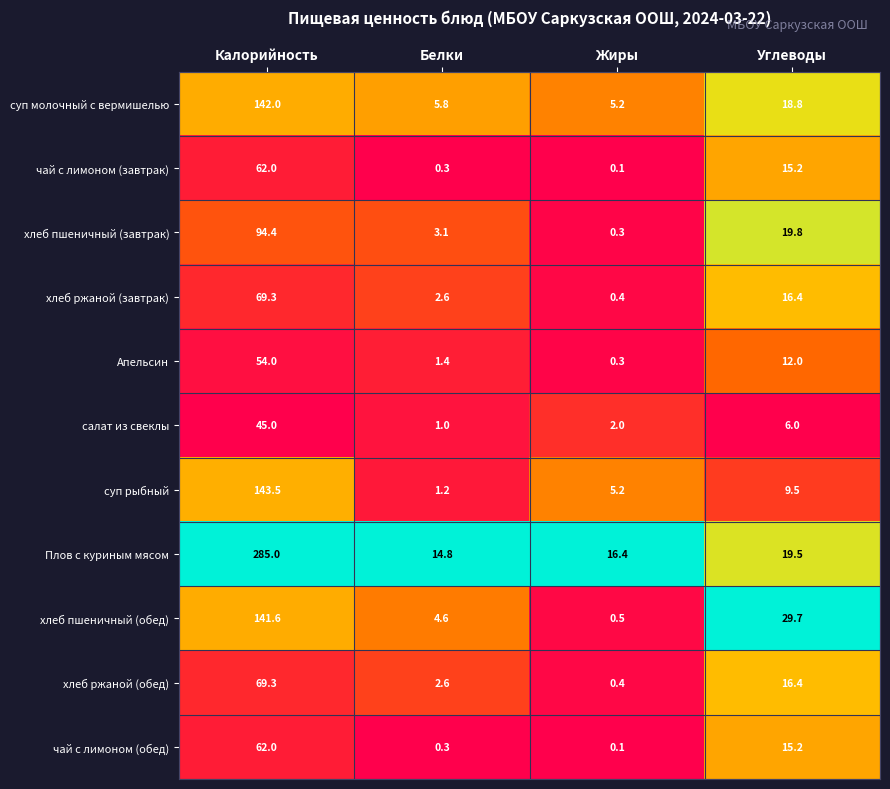

What is the difference between the хлеб ржаной (обед) values at Жиры and Углеводы?

16.0